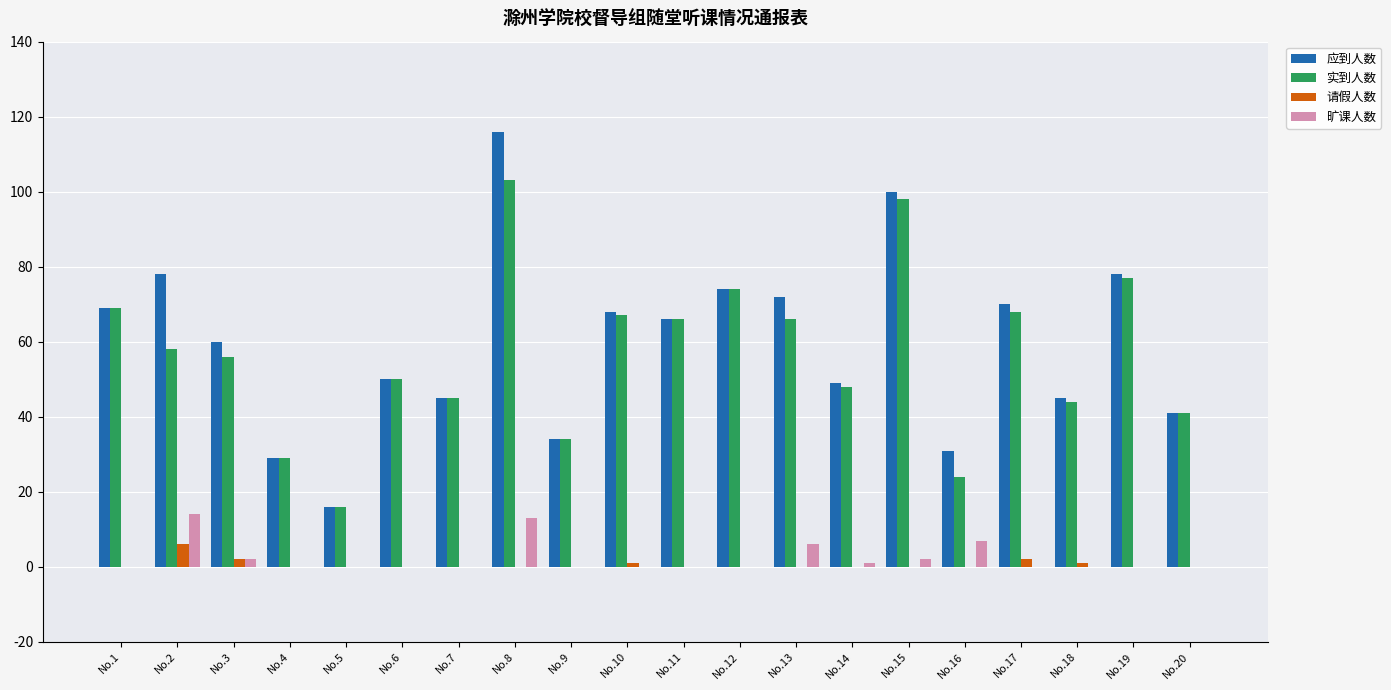

Are the bars grouped side by side (vs. stacked)?

Yes